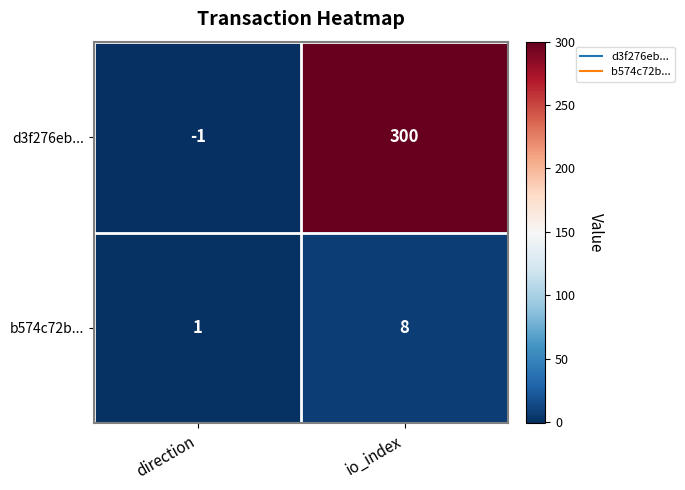

At which label is d3f276eb... closest to 149?

direction